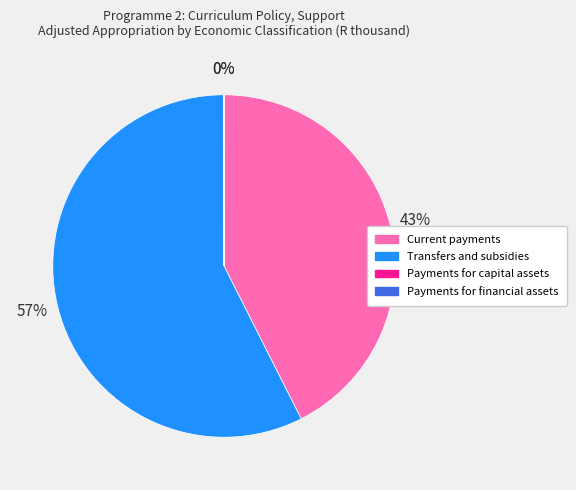

True or false: Transfers and subsidies accounts for 57% of the total.

True